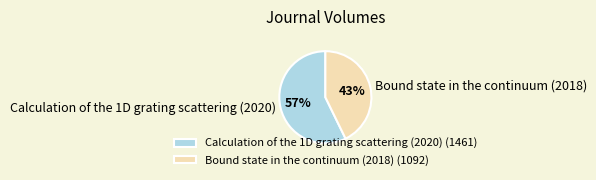

To the nearest percent, what is the difference between the largest and smallest slice percentages?

14%